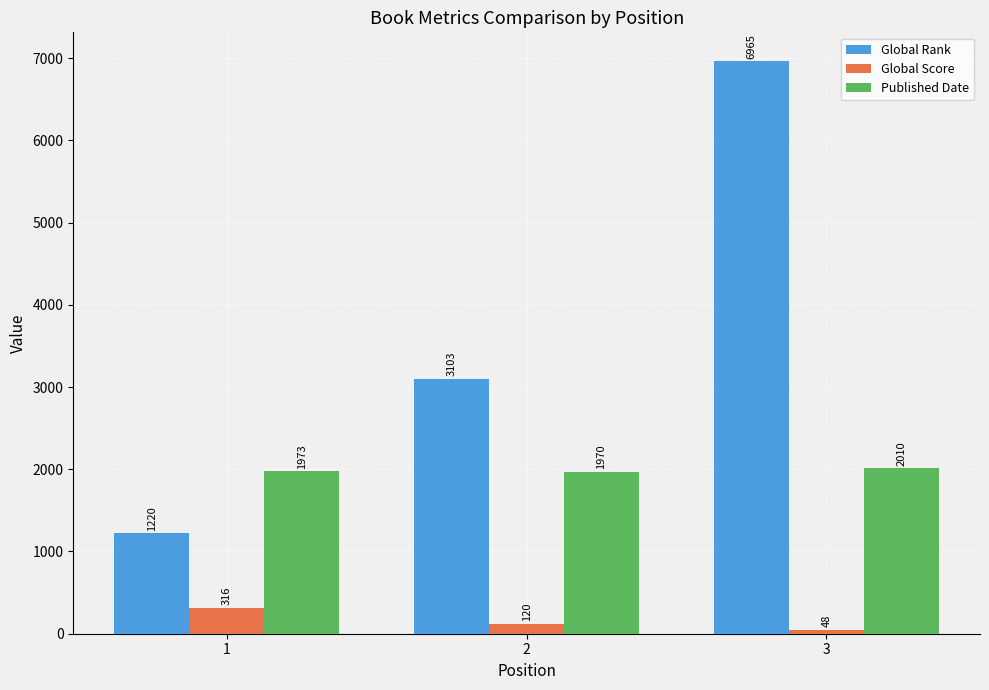

What is the difference between the Published Date values at 2 and 1?

3